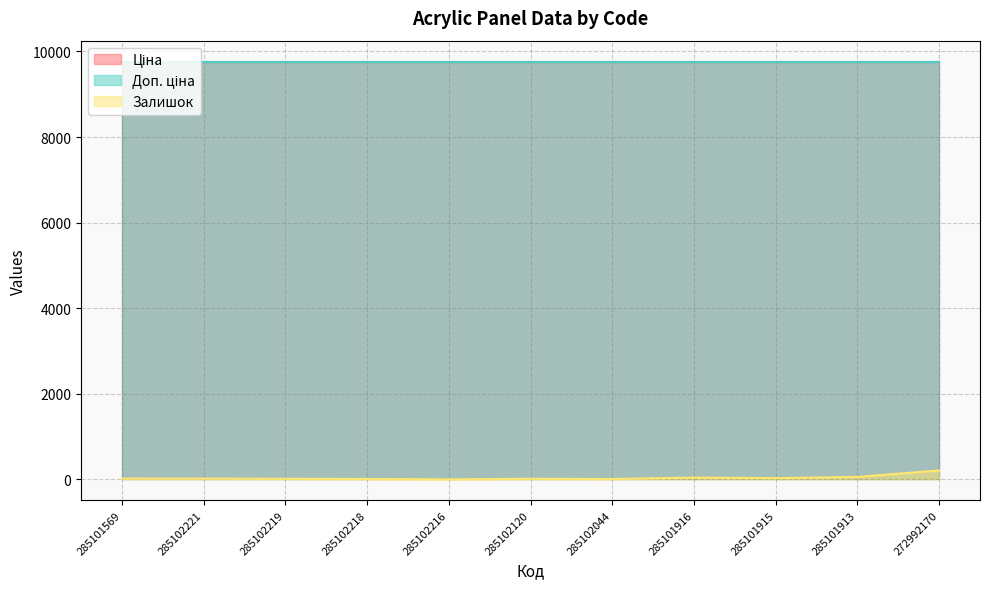

The Залишок series shows 57.0 at 285101913. True or false?

True